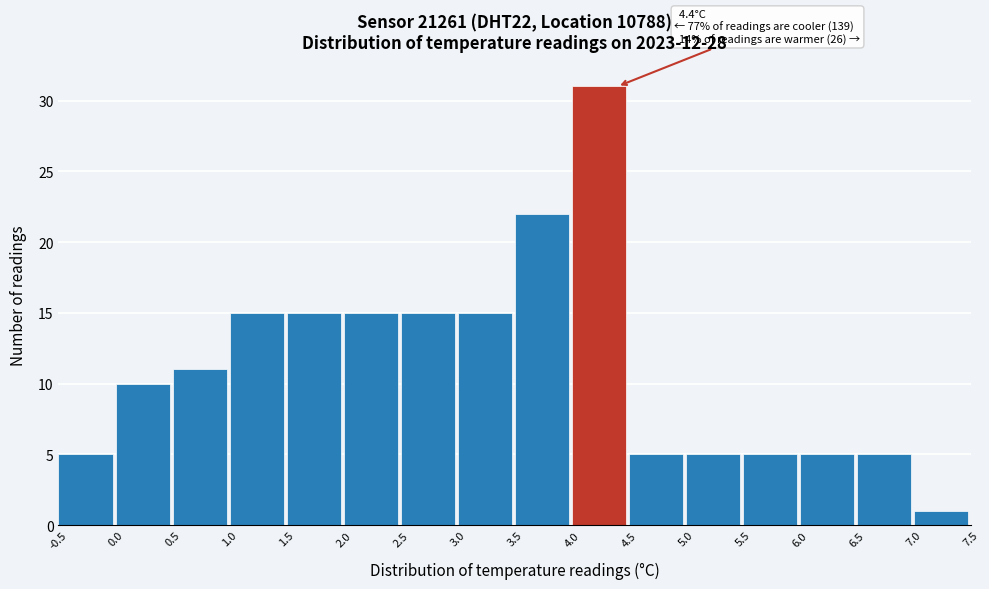

Which range on the x-axis has the tallest bar?

4.0 to 4.5